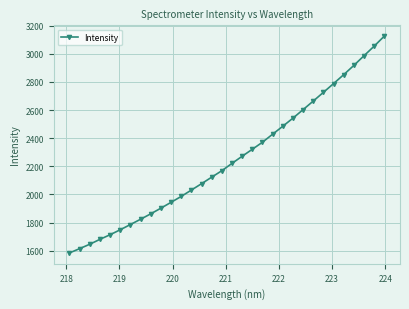

What is the average value?

2251.6